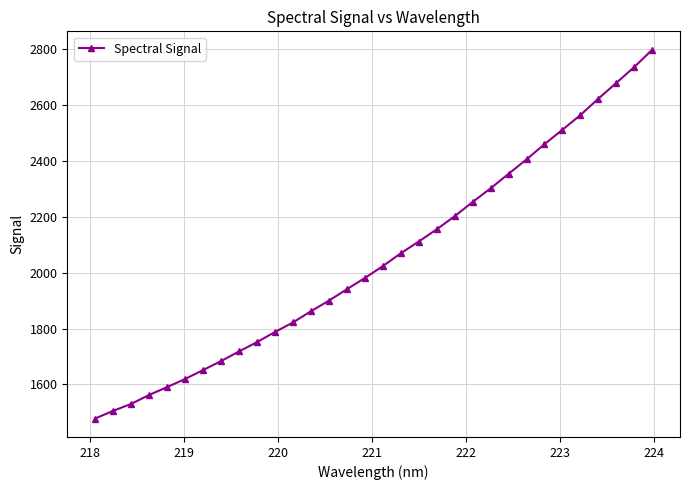

What is the average value?

2050.4